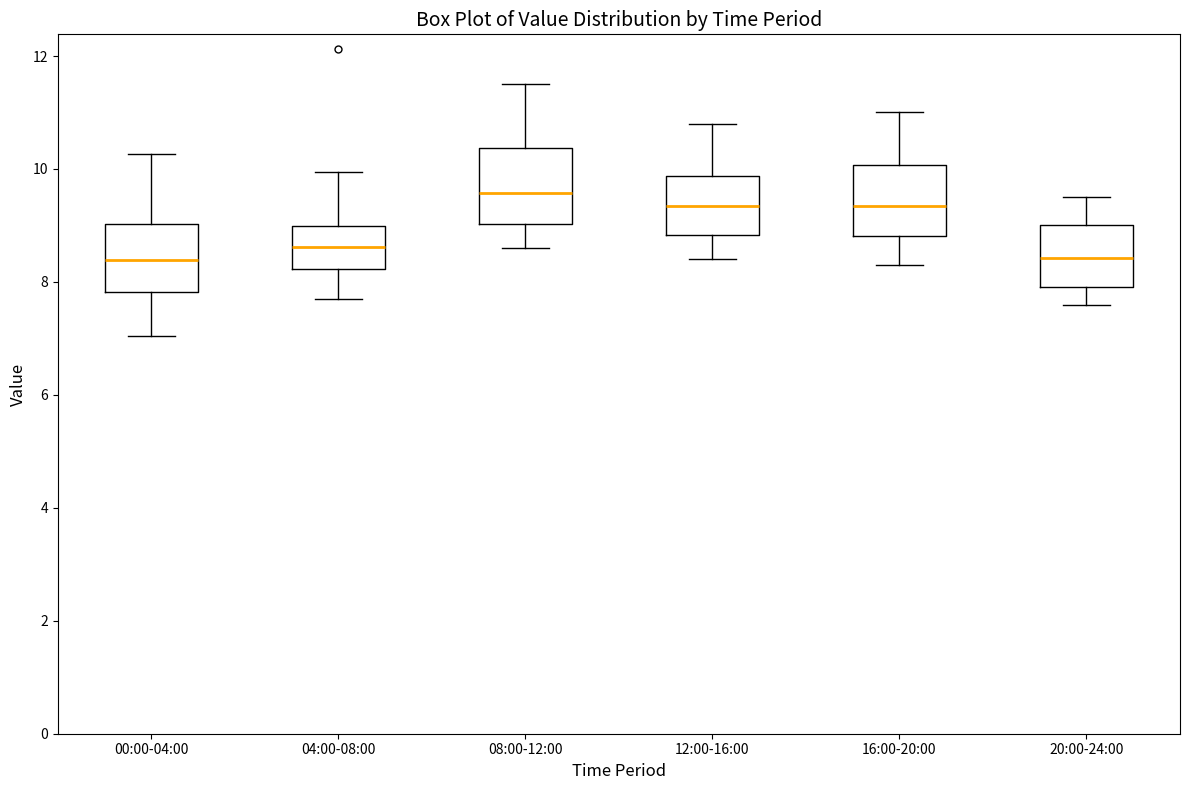

Reading left to right, transcribe this box plot: for each box, give where its median line is, the range the box spans, and where its two whiskers end, as read against the y-axis. The values are not printed on the chart, so give them approximately, as read against the axis.

00:00-04:00: median 8.4, box 7.8 to 9.0, whiskers 7.0 to 10.2
04:00-08:00: median 8.6, box 8.2 to 9.0, whiskers 7.8 to 10.0
08:00-12:00: median 9.6, box 9.0 to 10.4, whiskers 8.6 to 11.6
12:00-16:00: median 9.4, box 8.8 to 9.8, whiskers 8.4 to 10.8
16:00-20:00: median 9.4, box 8.8 to 10.0, whiskers 8.4 to 11.0
20:00-24:00: median 8.4, box 8.0 to 9.0, whiskers 7.6 to 9.6